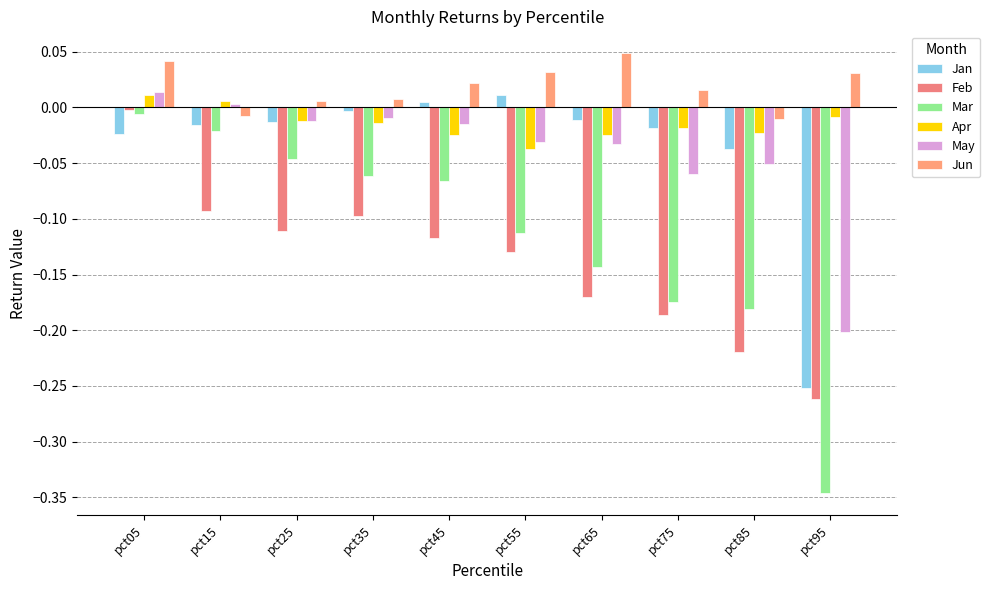

Where is Feb nearest to the value 0?

pct05